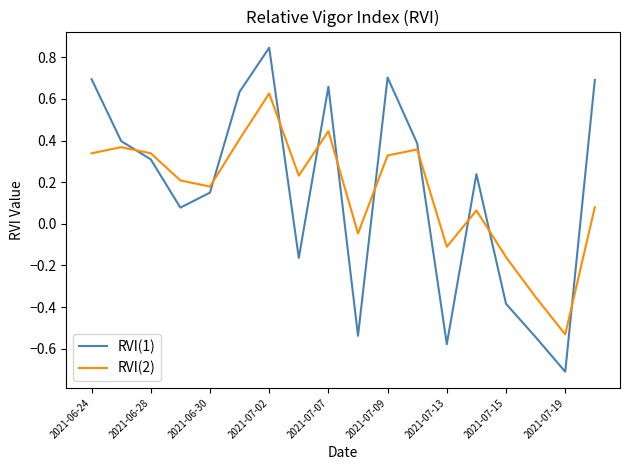

Which series ends up on top after the final intersection of RVI(1) and RVI(2)?

RVI(1)